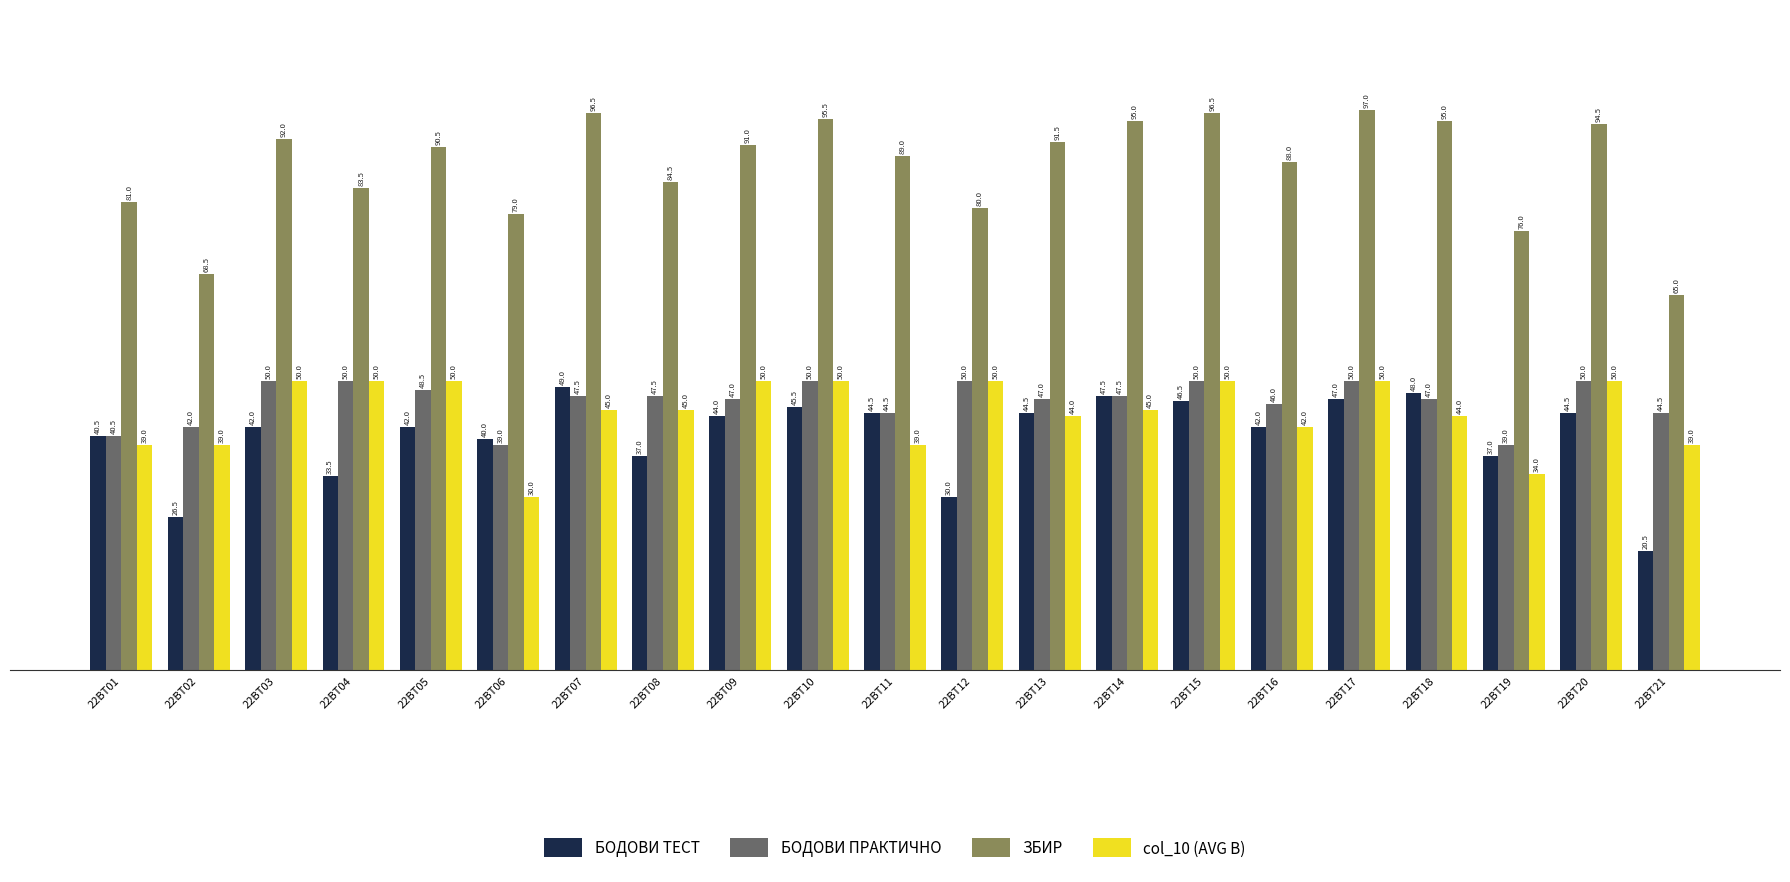

Is it true that БОДОВИ ТЕСТ equals 40.0 at 22BT06?

True